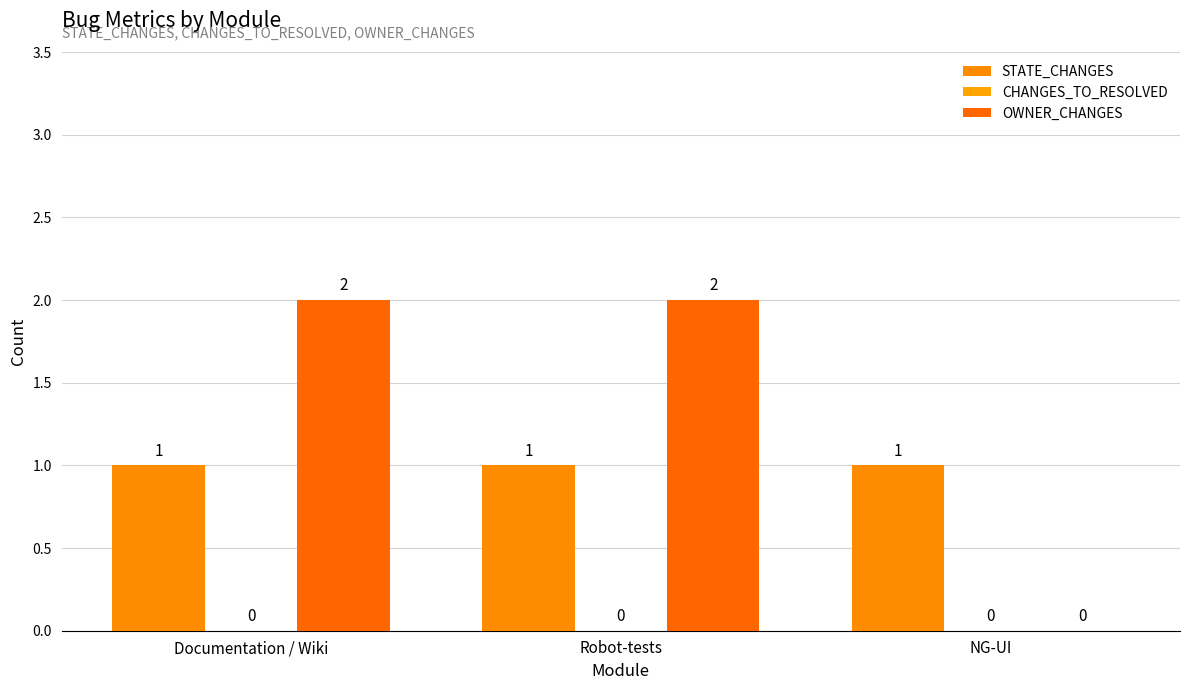

How many series are shown in this chart?

2